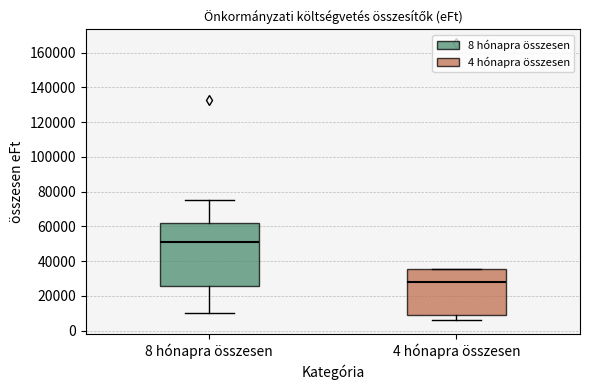

Reading left to right, read every box against the y-axis: the position of its median line, the range the box covers, and the ends of its whiskers. The values are not printed on the chart, so give them approximately, as read against the axis.

8 hónapra összesen: median 52000, box 26000 to 62000, whiskers 10000 to 76000
4 hónapra összesen: median 28000, box 10000 to 36000, whiskers 6000 to 36000